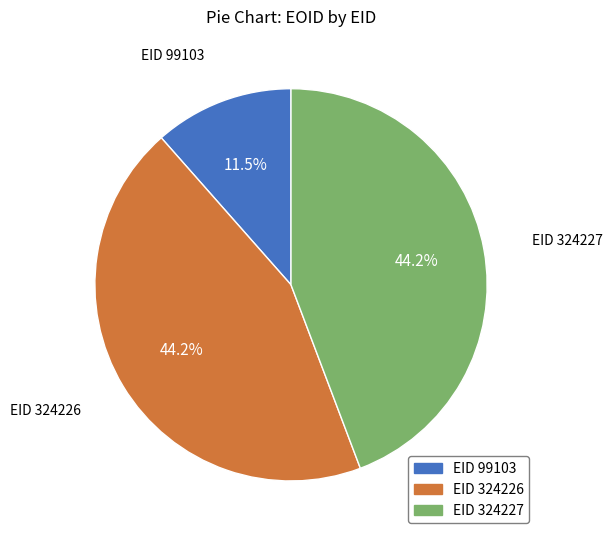

Does any single category account for the majority?

No